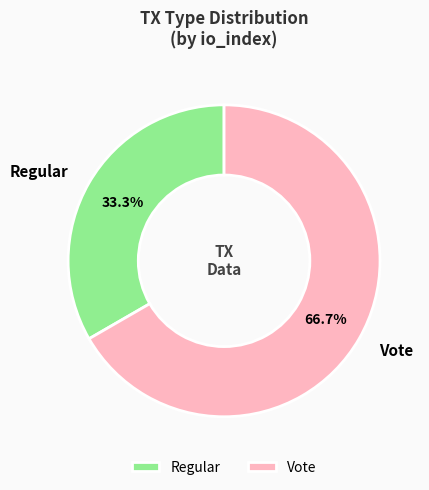

To the nearest percent, what portion does Regular represent?

33%